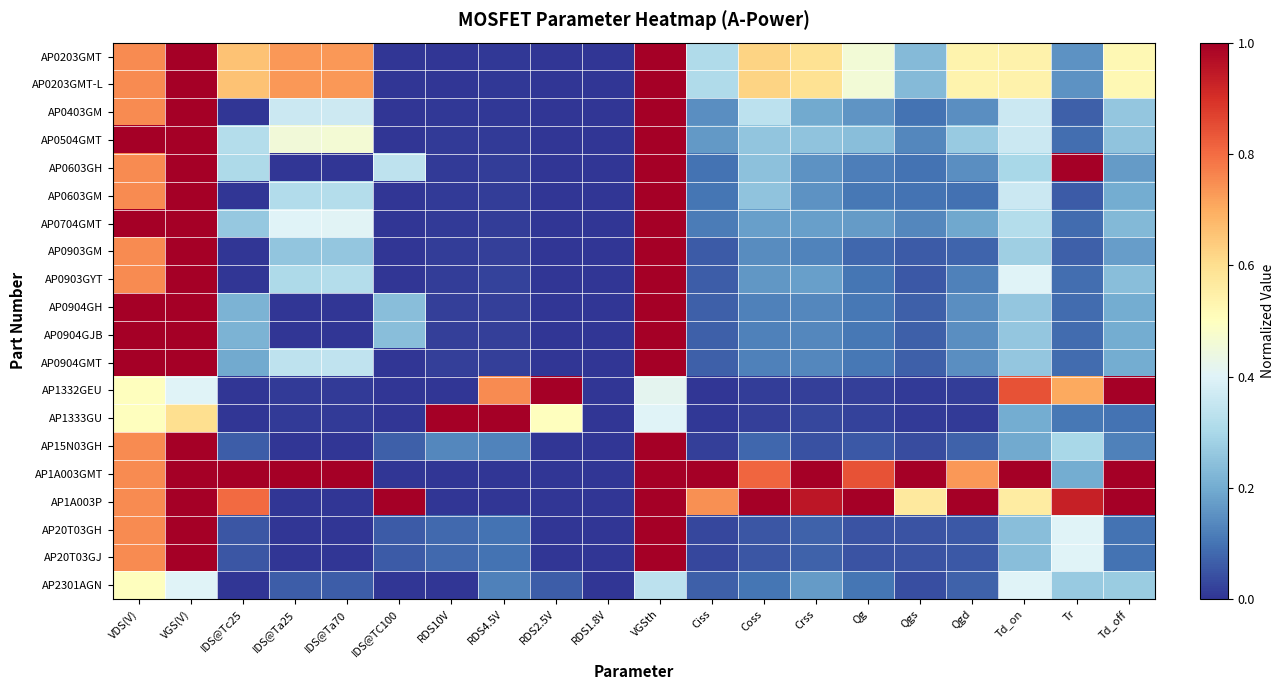

Reading right to left, what are all the values shown in this chart?

AP0203GMT: Td_off=0.5	Tr=0.2	Td_on=0.5	Qgd=0.5	Qgs=0.2	Qg=0.5	Crss=0.6	Coss=0.6	Ciss=0.3	VGSth=1.0	RDS1.8V=0.0	RDS2.5V=0.0	RDS4.5V=0.0	RDS10V=0.0	IDS@TC100=0.0	IDS@Ta70=0.7	IDS@Ta25=0.7	IDS@Tc25=0.7	VGS(V)=1.0	VDS(V)=0.8
AP0203GMT-L: Td_off=0.5	Tr=0.2	Td_on=0.5	Qgd=0.5	Qgs=0.2	Qg=0.5	Crss=0.6	Coss=0.6	Ciss=0.3	VGSth=1.0	RDS1.8V=0.0	RDS2.5V=0.0	RDS4.5V=0.0	RDS10V=0.0	IDS@TC100=0.0	IDS@Ta70=0.7	IDS@Ta25=0.7	IDS@Tc25=0.7	VGS(V)=1.0	VDS(V)=0.8
AP0403GM: Td_off=0.3	Tr=0.1	Td_on=0.4	Qgd=0.1	Qgs=0.1	Qg=0.2	Crss=0.2	Coss=0.3	Ciss=0.1	VGSth=1.0	RDS1.8V=0.0	RDS2.5V=0.0	RDS4.5V=0.0	RDS10V=0.0	IDS@TC100=0.0	IDS@Ta70=0.4	IDS@Ta25=0.4	IDS@Tc25=0.0	VGS(V)=1.0	VDS(V)=0.8
AP0504GMT: Td_off=0.2	Tr=0.1	Td_on=0.4	Qgd=0.3	Qgs=0.1	Qg=0.2	Crss=0.3	Coss=0.3	Ciss=0.2	VGSth=1.0	RDS1.8V=0.0	RDS2.5V=0.0	RDS4.5V=0.0	RDS10V=0.0	IDS@TC100=0.0	IDS@Ta70=0.5	IDS@Ta25=0.5	IDS@Tc25=0.3	VGS(V)=1.0	VDS(V)=1.0
AP0603GH: Td_off=0.2	Tr=1.0	Td_on=0.3	Qgd=0.1	Qgs=0.1	Qg=0.1	Crss=0.2	Coss=0.2	Ciss=0.1	VGSth=1.0	RDS1.8V=0.0	RDS2.5V=0.0	RDS4.5V=0.0	RDS10V=0.0	IDS@TC100=0.3	IDS@Ta70=0.0	IDS@Ta25=0.0	IDS@Tc25=0.3	VGS(V)=1.0	VDS(V)=0.8
AP0603GM: Td_off=0.2	Tr=0.1	Td_on=0.4	Qgd=0.1	Qgs=0.1	Qg=0.1	Crss=0.2	Coss=0.2	Ciss=0.1	VGSth=1.0	RDS1.8V=0.0	RDS2.5V=0.0	RDS4.5V=0.0	RDS10V=0.0	IDS@TC100=0.0	IDS@Ta70=0.3	IDS@Ta25=0.3	IDS@Tc25=0.0	VGS(V)=1.0	VDS(V)=0.8
AP0704GMT: Td_off=0.2	Tr=0.1	Td_on=0.3	Qgd=0.2	Qgs=0.1	Qg=0.2	Crss=0.2	Coss=0.2	Ciss=0.1	VGSth=1.0	RDS1.8V=0.0	RDS2.5V=0.0	RDS4.5V=0.0	RDS10V=0.0	IDS@TC100=0.0	IDS@Ta70=0.4	IDS@Ta25=0.4	IDS@Tc25=0.3	VGS(V)=1.0	VDS(V)=1.0
AP0903GM: Td_off=0.2	Tr=0.1	Td_on=0.3	Qgd=0.1	Qgs=0.1	Qg=0.1	Crss=0.1	Coss=0.1	Ciss=0.1	VGSth=1.0	RDS1.8V=0.0	RDS2.5V=0.0	RDS4.5V=0.0	RDS10V=0.0	IDS@TC100=0.0	IDS@Ta70=0.3	IDS@Ta25=0.3	IDS@Tc25=0.0	VGS(V)=1.0	VDS(V)=0.8
AP0903GYT: Td_off=0.2	Tr=0.1	Td_on=0.4	Qgd=0.1	Qgs=0.1	Qg=0.1	Crss=0.2	Coss=0.2	Ciss=0.1	VGSth=1.0	RDS1.8V=0.0	RDS2.5V=0.0	RDS4.5V=0.0	RDS10V=0.0	IDS@TC100=0.0	IDS@Ta70=0.3	IDS@Ta25=0.3	IDS@Tc25=0.0	VGS(V)=1.0	VDS(V)=0.8
AP0904GH: Td_off=0.2	Tr=0.1	Td_on=0.3	Qgd=0.1	Qgs=0.1	Qg=0.1	Crss=0.1	Coss=0.1	Ciss=0.1	VGSth=1.0	RDS1.8V=0.0	RDS2.5V=0.0	RDS4.5V=0.0	RDS10V=0.0	IDS@TC100=0.2	IDS@Ta70=0.0	IDS@Ta25=0.0	IDS@Tc25=0.2	VGS(V)=1.0	VDS(V)=1.0
AP0904GJB: Td_off=0.2	Tr=0.1	Td_on=0.3	Qgd=0.1	Qgs=0.1	Qg=0.1	Crss=0.1	Coss=0.1	Ciss=0.1	VGSth=1.0	RDS1.8V=0.0	RDS2.5V=0.0	RDS4.5V=0.0	RDS10V=0.0	IDS@TC100=0.2	IDS@Ta70=0.0	IDS@Ta25=0.0	IDS@Tc25=0.2	VGS(V)=1.0	VDS(V)=1.0
AP0904GMT: Td_off=0.2	Tr=0.1	Td_on=0.3	Qgd=0.1	Qgs=0.1	Qg=0.1	Crss=0.1	Coss=0.1	Ciss=0.1	VGSth=1.0	RDS1.8V=0.0	RDS2.5V=0.0	RDS4.5V=0.0	RDS10V=0.0	IDS@TC100=0.0	IDS@Ta70=0.3	IDS@Ta25=0.3	IDS@Tc25=0.2	VGS(V)=1.0	VDS(V)=1.0
AP1332GEU: Td_off=1.0	Tr=0.7	Td_on=0.8	Qgd=0.0	Qgs=0.0	Qg=0.0	Crss=0.0	Coss=0.0	Ciss=0.0	VGSth=0.4	RDS1.8V=0.0	RDS2.5V=1.0	RDS4.5V=0.8	RDS10V=0.0	IDS@TC100=0.0	IDS@Ta70=0.0	IDS@Ta25=0.0	IDS@Tc25=0.0	VGS(V)=0.4	VDS(V)=0.5
AP1333GU: Td_off=0.1	Tr=0.1	Td_on=0.2	Qgd=0.0	Qgs=0.0	Qg=0.0	Crss=0.0	Coss=0.0	Ciss=0.0	VGSth=0.4	RDS1.8V=0.0	RDS2.5V=0.5	RDS4.5V=1.0	RDS10V=1.0	IDS@TC100=0.0	IDS@Ta70=0.0	IDS@Ta25=0.0	IDS@Tc25=0.0	VGS(V)=0.6	VDS(V)=0.5
AP15N03GH: Td_off=0.1	Tr=0.3	Td_on=0.2	Qgd=0.1	Qgs=0.0	Qg=0.1	Crss=0.0	Coss=0.1	Ciss=0.0	VGSth=1.0	RDS1.8V=0.0	RDS2.5V=0.0	RDS4.5V=0.1	RDS10V=0.1	IDS@TC100=0.1	IDS@Ta70=0.0	IDS@Ta25=0.0	IDS@Tc25=0.1	VGS(V)=1.0	VDS(V)=0.8
AP1A003GMT: Td_off=1.0	Tr=0.2	Td_on=1.0	Qgd=0.7	Qgs=1.0	Qg=0.8	Crss=1.0	Coss=0.8	Ciss=1.0	VGSth=1.0	RDS1.8V=0.0	RDS2.5V=0.0	RDS4.5V=0.0	RDS10V=0.0	IDS@TC100=0.0	IDS@Ta70=1.0	IDS@Ta25=1.0	IDS@Tc25=1.0	VGS(V)=1.0	VDS(V)=0.8
AP1A003P: Td_off=1.0	Tr=0.9	Td_on=0.6	Qgd=1.0	Qgs=0.6	Qg=1.0	Crss=1.0	Coss=1.0	Ciss=0.7	VGSth=1.0	RDS1.8V=0.0	RDS2.5V=0.0	RDS4.5V=0.0	RDS10V=0.0	IDS@TC100=1.0	IDS@Ta70=0.0	IDS@Ta25=0.0	IDS@Tc25=0.8	VGS(V)=1.0	VDS(V)=0.8
AP20T03GH: Td_off=0.1	Tr=0.4	Td_on=0.2	Qgd=0.1	Qgs=0.1	Qg=0.0	Crss=0.1	Coss=0.1	Ciss=0.0	VGSth=1.0	RDS1.8V=0.0	RDS2.5V=0.0	RDS4.5V=0.1	RDS10V=0.1	IDS@TC100=0.1	IDS@Ta70=0.0	IDS@Ta25=0.0	IDS@Tc25=0.1	VGS(V)=1.0	VDS(V)=0.8
AP20T03GJ: Td_off=0.1	Tr=0.4	Td_on=0.2	Qgd=0.1	Qgs=0.1	Qg=0.0	Crss=0.1	Coss=0.1	Ciss=0.0	VGSth=1.0	RDS1.8V=0.0	RDS2.5V=0.0	RDS4.5V=0.1	RDS10V=0.1	IDS@TC100=0.1	IDS@Ta70=0.0	IDS@Ta25=0.0	IDS@Tc25=0.1	VGS(V)=1.0	VDS(V)=0.8
AP2301AGN: Td_off=0.3	Tr=0.3	Td_on=0.4	Qgd=0.1	Qgs=0.0	Qg=0.1	Crss=0.2	Coss=0.1	Ciss=0.1	VGSth=0.3	RDS1.8V=0.0	RDS2.5V=0.1	RDS4.5V=0.1	RDS10V=0.0	IDS@TC100=0.0	IDS@Ta70=0.1	IDS@Ta25=0.1	IDS@Tc25=0.0	VGS(V)=0.4	VDS(V)=0.5